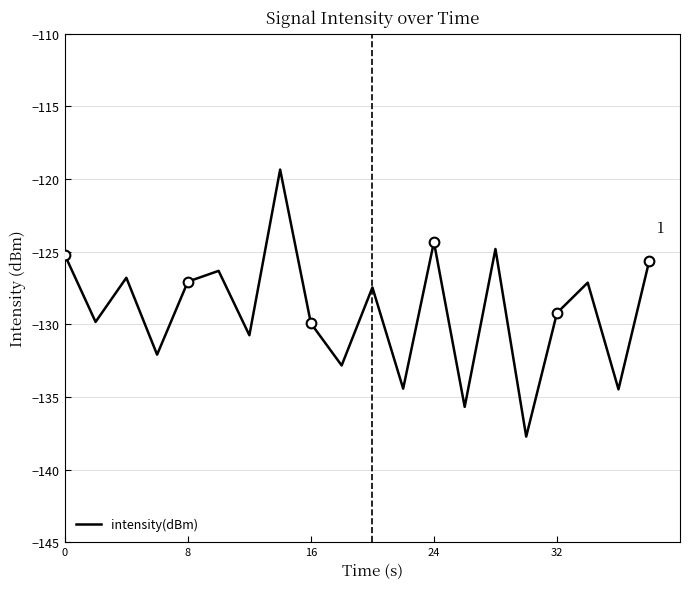

Reading left to right, what are all the values shown in this chart?

-125.2	-129.8	-126.8	-132.1	-127.1	-126.3	-130.8	-119.4	-129.9	-132.8	-127.5	-134.4	-124.3	-135.7	-124.8	-137.7	-129.2	-127.1	-134.5	-125.6